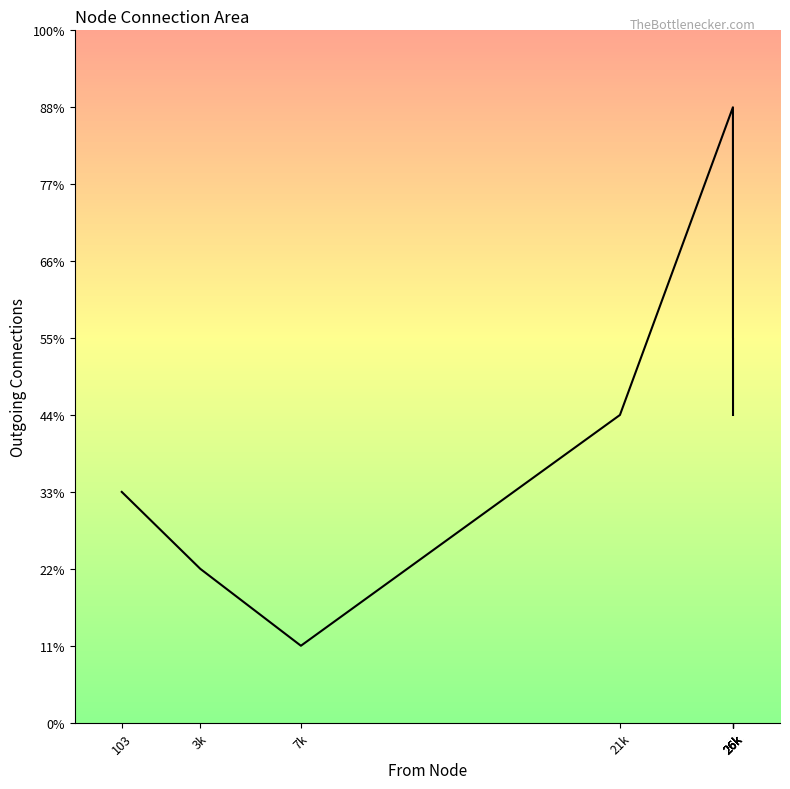

Does the chart have visible grid lines?

No